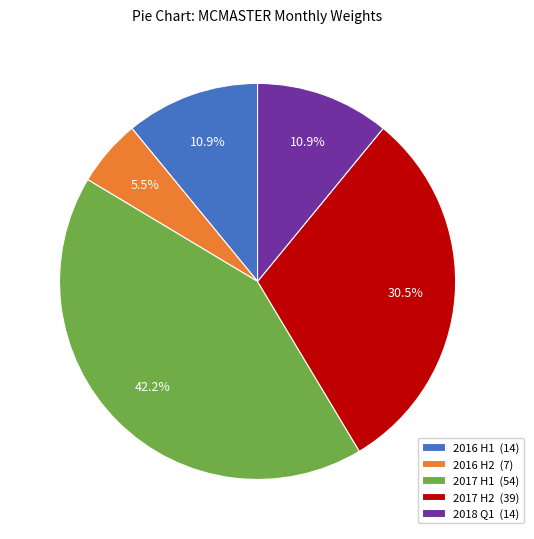

Approximately how many times larger is the value at 2017 H1 (54) compared to 2016 H2 (7)?

7.7